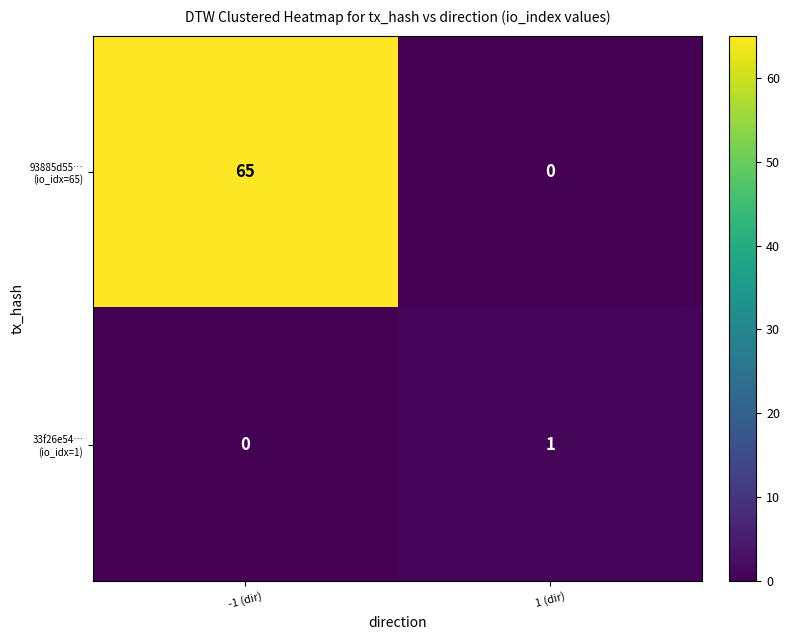

At which category is the sum across all series the highest?

-1 (dir)